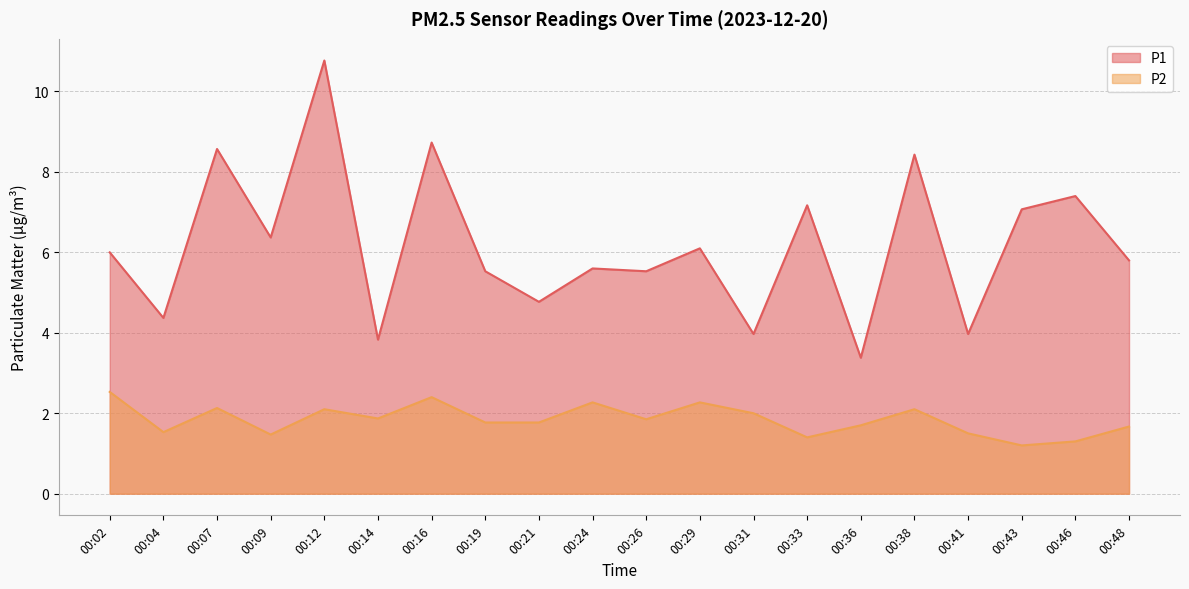

What are all the series names shown in the legend?

P1, P2